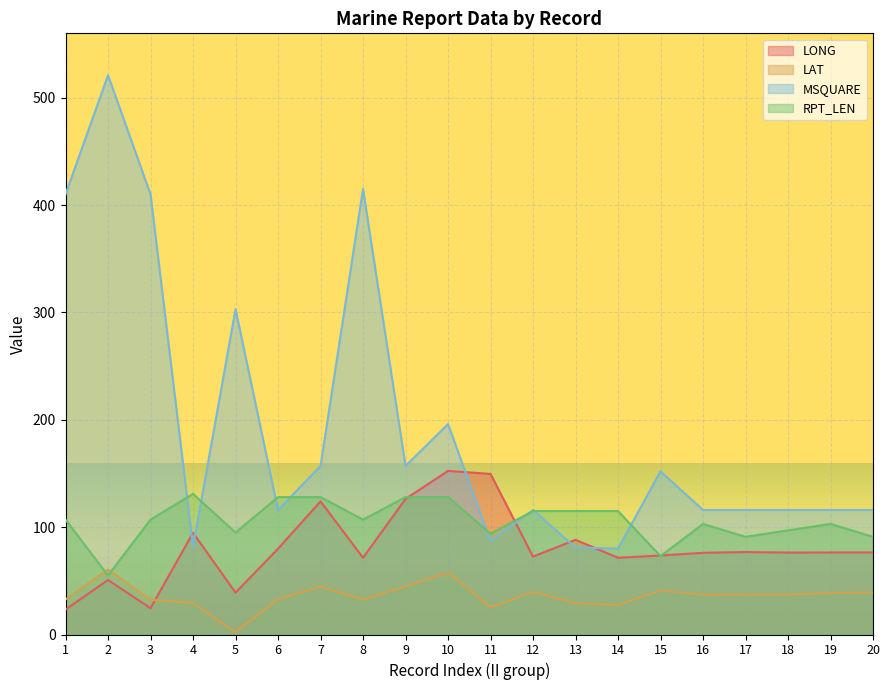

Reading left to right, extract all data points from this chart.

LONG: 23.2	50.8	24.5	94.8	39.0	79.9	124.0	71.5	126.3	152.4	149.6	72.6	88.2	71.5	73.6	76.1	76.8	76.3	76.4	76.4
LAT: 32.6	60.3	32.3	29.3	2.0	32.9	44.6	32.7	44.7	57.8	25.4	39.6	29.2	27.5	41.0	37.0	37.2	37.2	38.6	39.0
MSQUARE: 410.0	521.0	410.0	82.0	303.0	116.0	157.0	415.0	157.0	196.0	87.0	116.0	81.0	80.0	152.0	116.0	116.0	116.0	116.0	116.0
RPT_LEN: 107.0	55.0	107.0	131.0	95.0	128.0	128.0	107.0	128.0	128.0	94.0	115.0	115.0	115.0	73.0	103.0	91.0	97.0	103.0	91.0